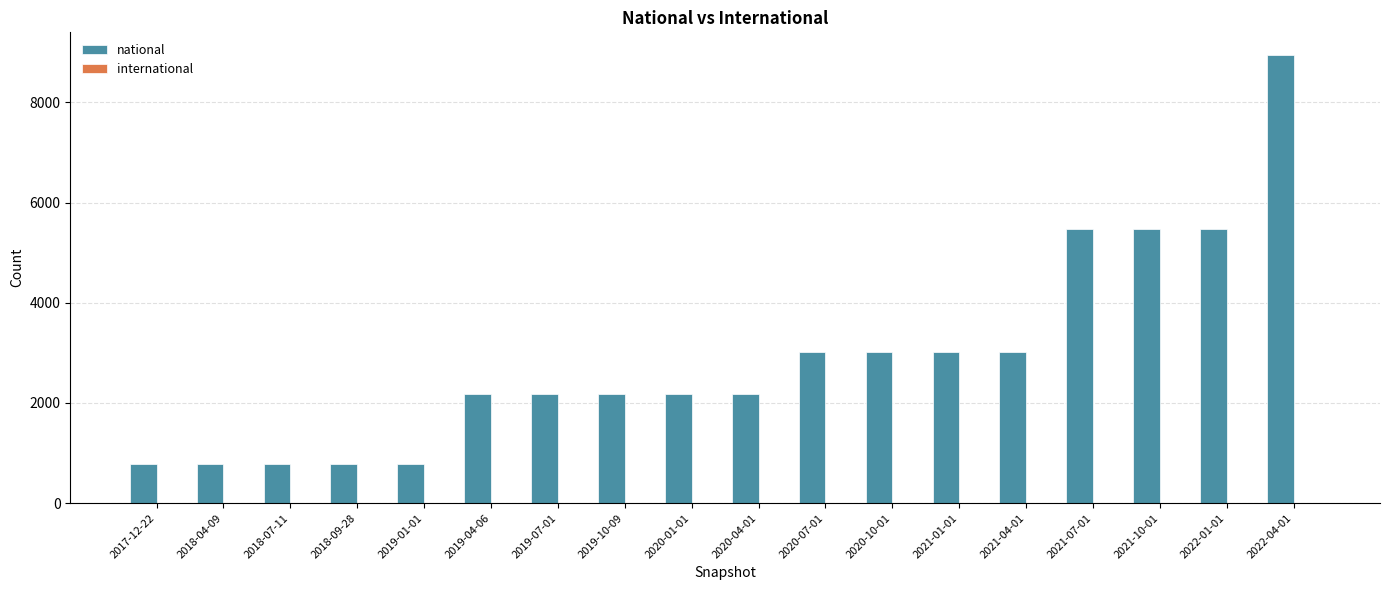

What is the value of the 3rd bar from the left?

781